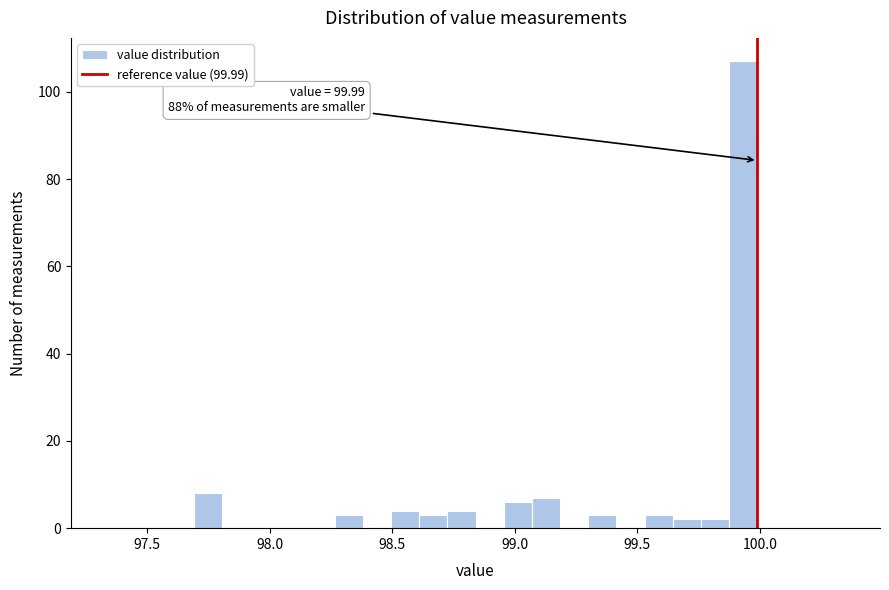

Read against the x-axis, roughly where is the centre of the tallest bar?

99.95